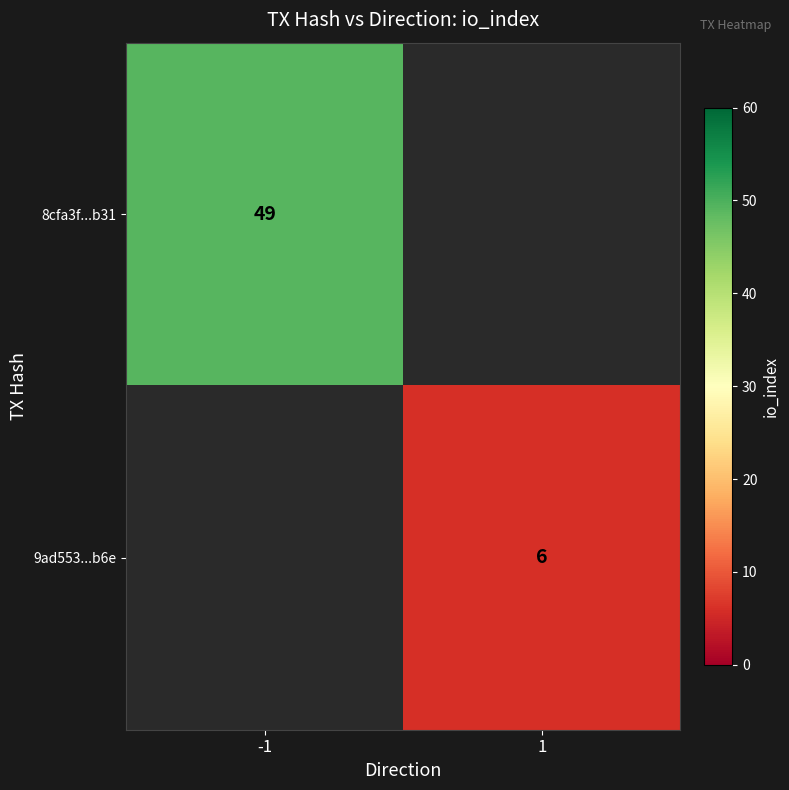

The value of 9ad553...b6e at 1 is 9. True or false?

False